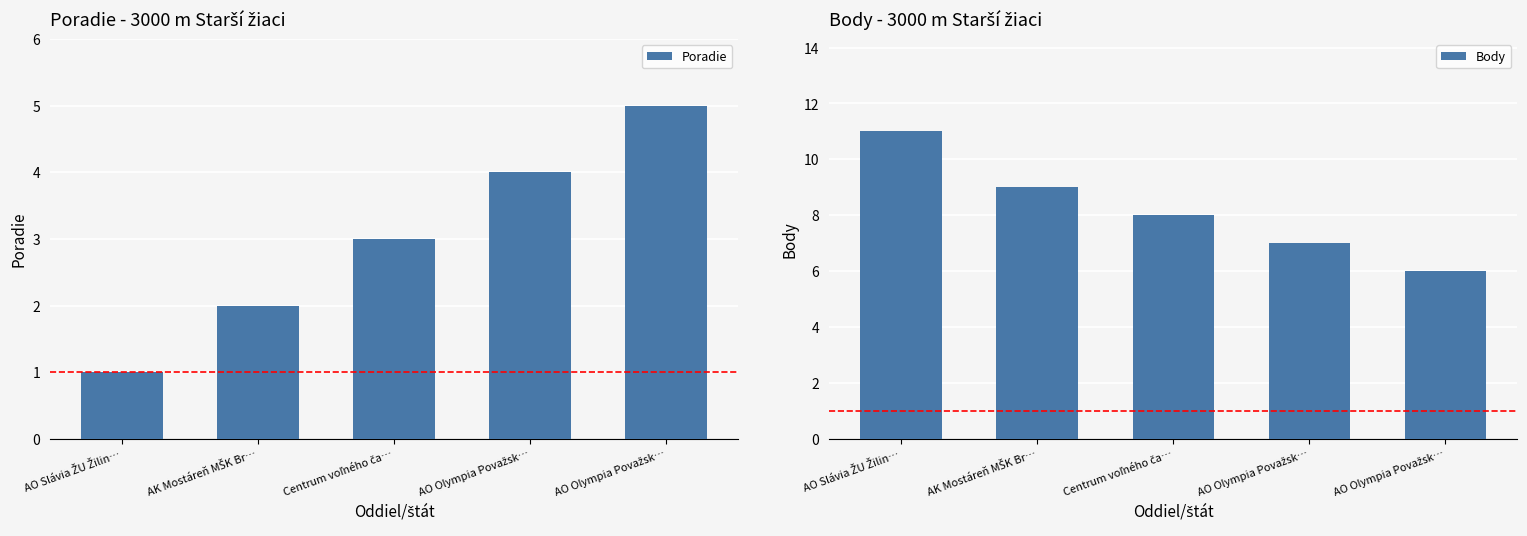

True or false: Poradie has a value of 6 at AO Olympia Považsk….

False